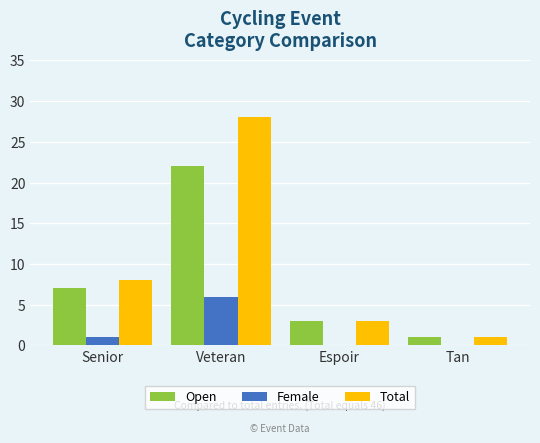

What value does the Female series have at Veteran?

6